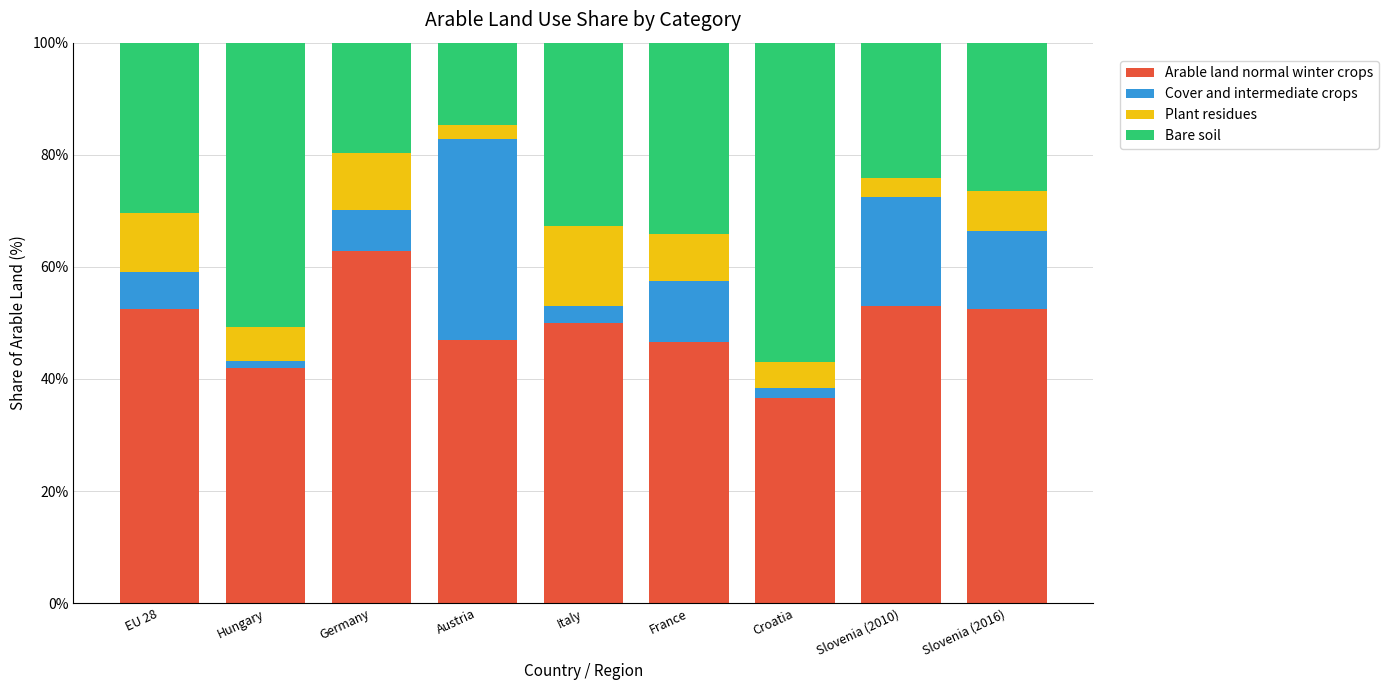

What is the total value across all series at France?

100.0